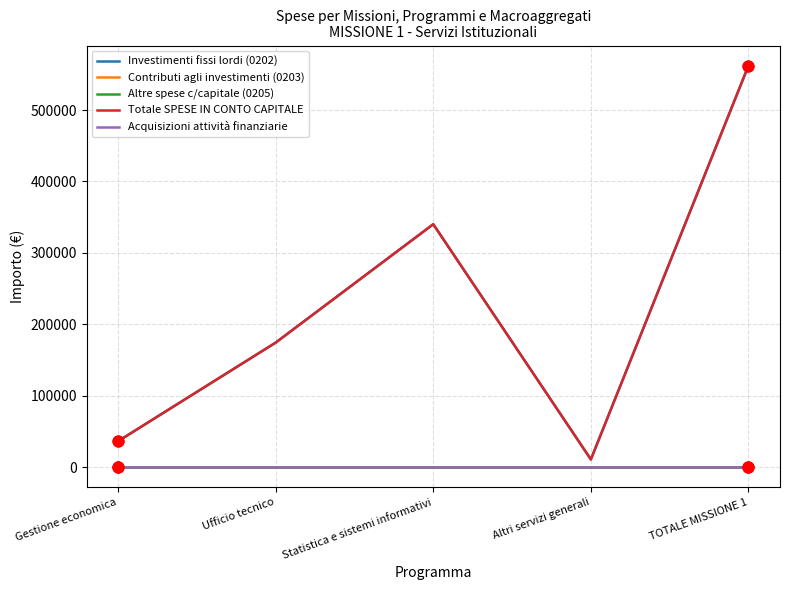

Does the chart have visible grid lines?

Yes